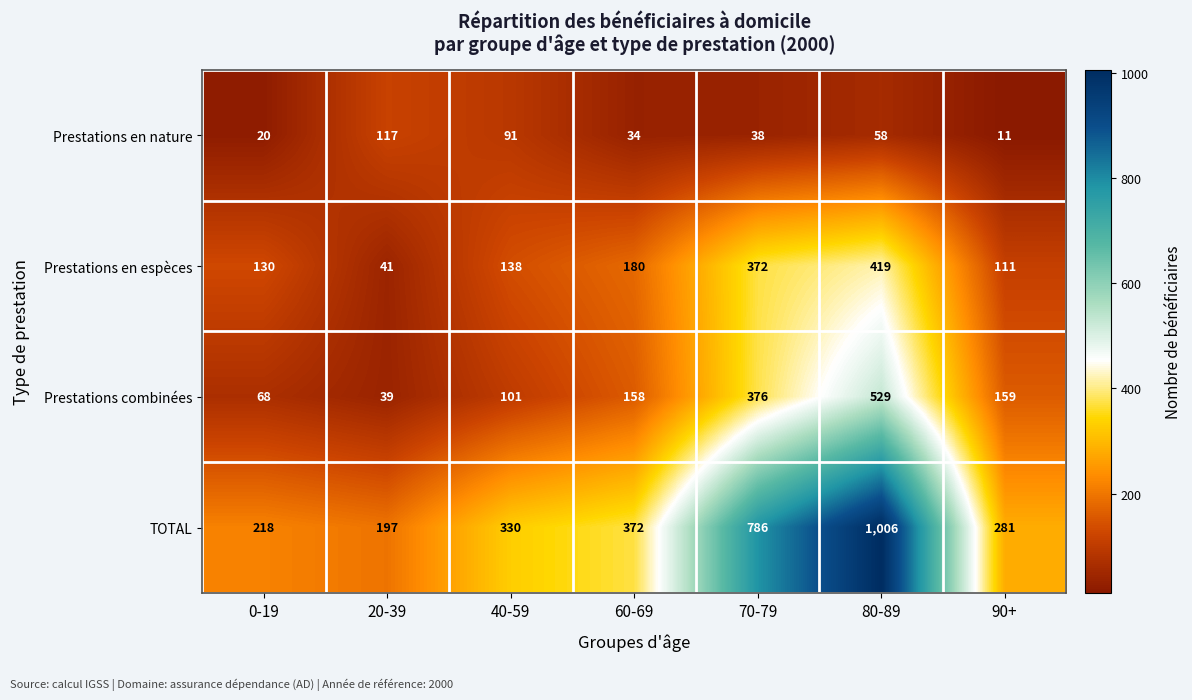

What is the spread (max minus min) of values at 90+?

270